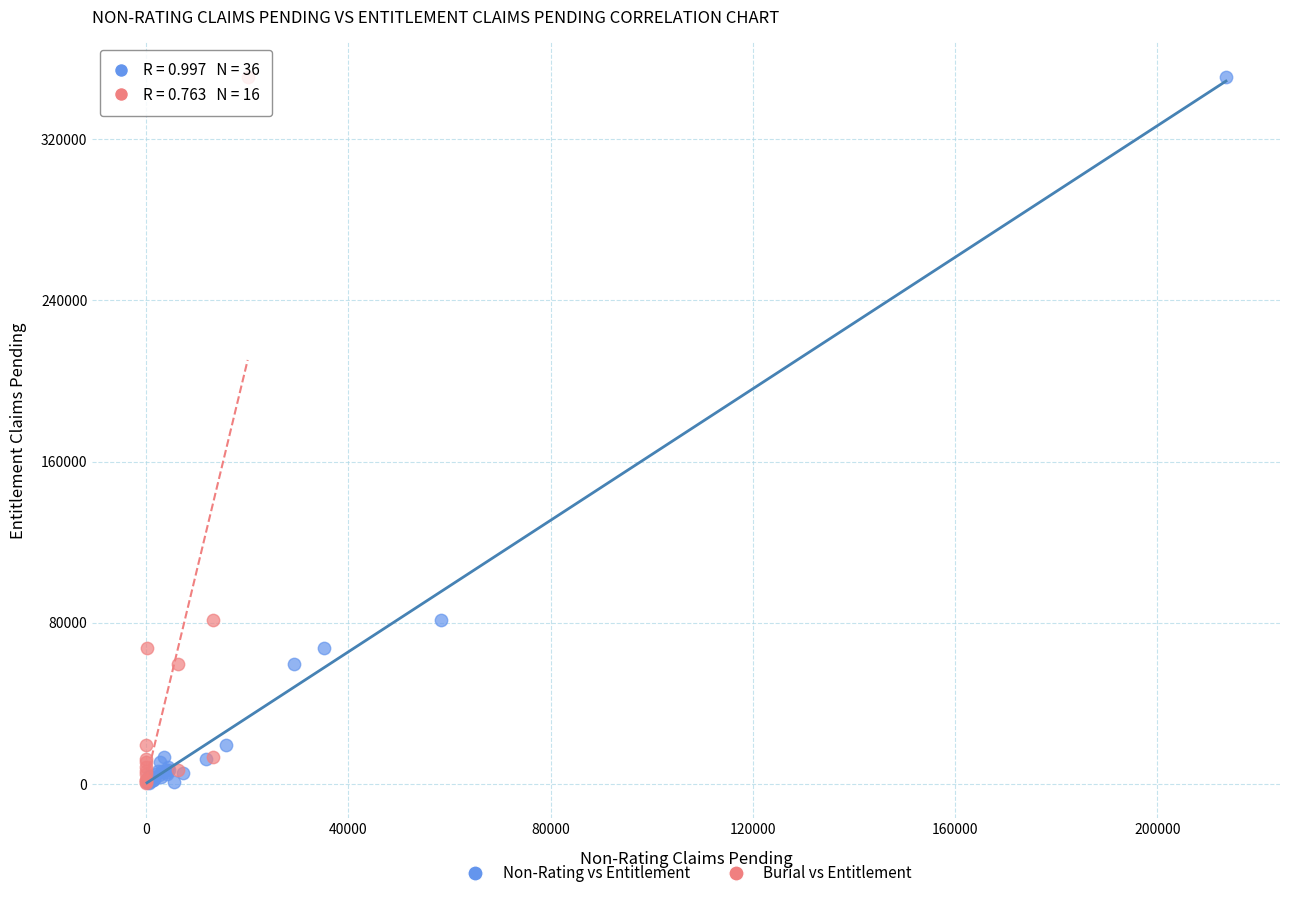

What are all the series names shown in the legend?

Non-Rating vs Entitlement, Burial vs Entitlement